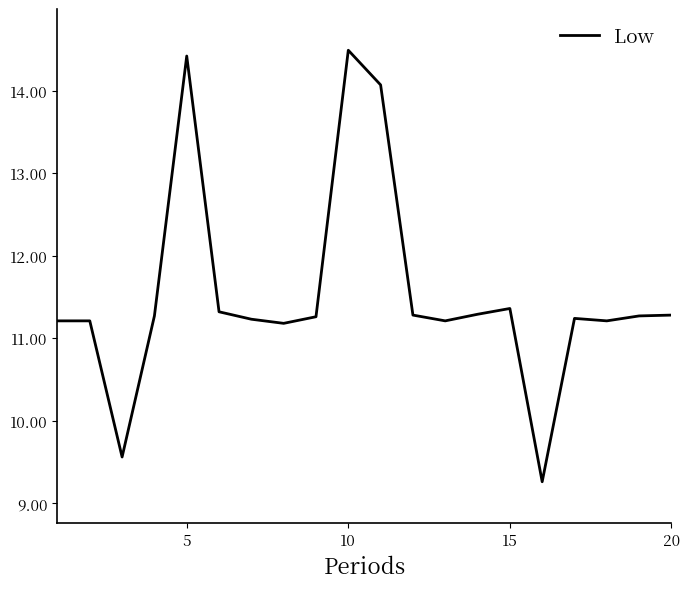

What is the greatest value displayed?

14.5